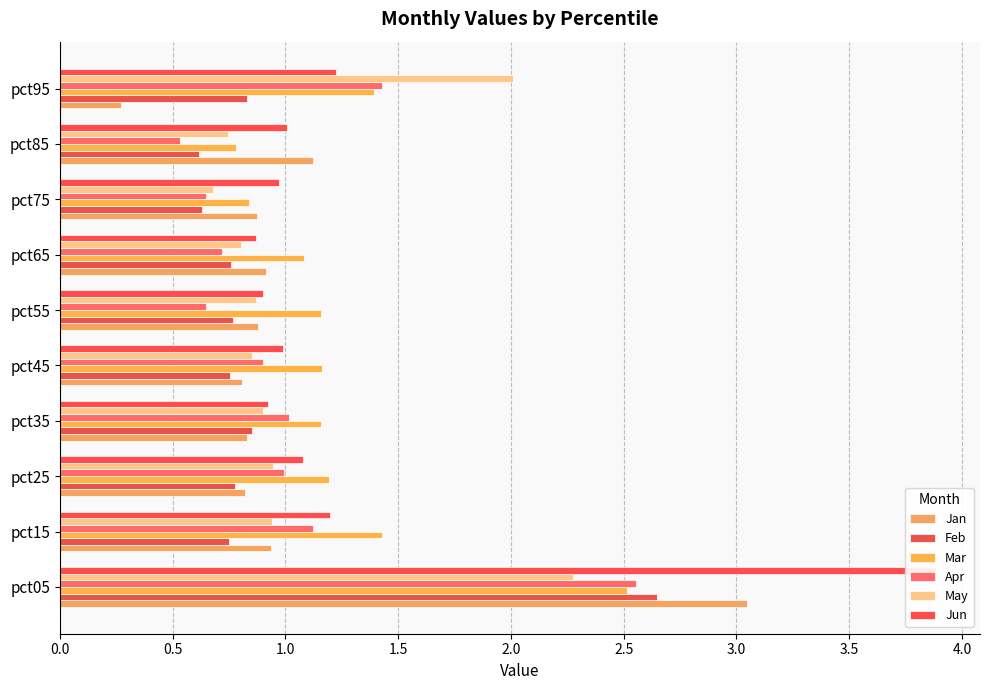

The value of Jan at pct65 is 0.4. True or false?

False